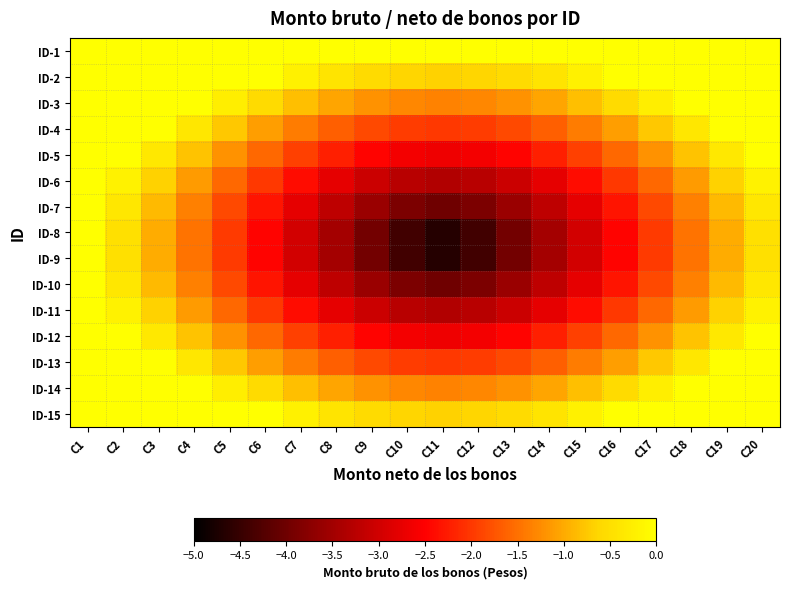

Reading left to right, extract all data points from this chart.

ID-1: C1=0.0	C2=0.0	C3=0.0	C4=0.0	C5=0.0	C6=0.0	C7=0.0	C8=0.0	C9=0.0	C10=0.0	C11=0.0	C12=0.0	C13=0.0	C14=0.0	C15=0.0	C16=0.0	C17=0.0	C18=0.0	C19=0.0	C20=0.0
ID-2: C1=0.0	C2=0.0	C3=0.0	C4=0.0	C5=0.0	C6=0.0	C7=-0.2	C8=-0.4	C9=-0.6	C10=-0.6	C11=-0.7	C12=-0.6	C13=-0.6	C14=-0.4	C15=-0.2	C16=0.0	C17=0.0	C18=0.0	C19=0.0	C20=0.0
ID-3: C1=0.0	C2=0.0	C3=0.0	C4=0.0	C5=-0.3	C6=-0.6	C7=-0.8	C8=-1.0	C9=-1.2	C10=-1.3	C11=-1.3	C12=-1.3	C13=-1.2	C14=-1.0	C15=-0.8	C16=-0.6	C17=-0.3	C18=0.0	C19=0.0	C20=0.0
ID-4: C1=0.0	C2=0.0	C3=0.0	C4=-0.4	C5=-0.8	C6=-1.1	C7=-1.4	C8=-1.6	C9=-1.8	C10=-2.0	C11=-2.0	C12=-2.0	C13=-1.8	C14=-1.6	C15=-1.4	C16=-1.1	C17=-0.8	C18=-0.4	C19=0.0	C20=0.0
ID-5: C1=0.0	C2=0.0	C3=-0.4	C4=-0.8	C5=-1.2	C6=-1.6	C7=-1.9	C8=-2.2	C9=-2.5	C10=-2.6	C11=-2.7	C12=-2.6	C13=-2.5	C14=-2.2	C15=-1.9	C16=-1.6	C17=-1.2	C18=-0.8	C19=-0.4	C20=0.0
ID-6: C1=0.0	C2=-0.2	C3=-0.7	C4=-1.1	C5=-1.6	C6=-2.0	C7=-2.4	C8=-2.8	C9=-3.1	C10=-3.3	C11=-3.3	C12=-3.3	C13=-3.1	C14=-2.8	C15=-2.4	C16=-2.0	C17=-1.6	C18=-1.1	C19=-0.7	C20=-0.2
ID-7: C1=0.0	C2=-0.4	C3=-0.9	C4=-1.4	C5=-1.8	C6=-2.3	C7=-2.8	C8=-3.2	C9=-3.6	C10=-3.9	C11=-4.0	C12=-3.9	C13=-3.6	C14=-3.2	C15=-2.8	C16=-2.3	C17=-1.8	C18=-1.4	C19=-0.9	C20=-0.4
ID-8: C1=0.0	C2=-0.5	C3=-1.0	C4=-1.5	C5=-2.0	C6=-2.5	C7=-3.0	C8=-3.5	C9=-3.9	C10=-4.4	C11=-4.7	C12=-4.4	C13=-3.9	C14=-3.5	C15=-3.0	C16=-2.5	C17=-2.0	C18=-1.5	C19=-1.0	C20=-0.5
ID-9: C1=0.0	C2=-0.5	C3=-1.0	C4=-1.5	C5=-2.0	C6=-2.5	C7=-3.0	C8=-3.5	C9=-3.9	C10=-4.4	C11=-4.7	C12=-4.4	C13=-3.9	C14=-3.5	C15=-3.0	C16=-2.5	C17=-2.0	C18=-1.5	C19=-1.0	C20=-0.5
ID-10: C1=0.0	C2=-0.4	C3=-0.9	C4=-1.4	C5=-1.8	C6=-2.3	C7=-2.8	C8=-3.2	C9=-3.6	C10=-3.9	C11=-4.0	C12=-3.9	C13=-3.6	C14=-3.2	C15=-2.8	C16=-2.3	C17=-1.8	C18=-1.4	C19=-0.9	C20=-0.4
ID-11: C1=0.0	C2=-0.2	C3=-0.7	C4=-1.1	C5=-1.6	C6=-2.0	C7=-2.4	C8=-2.8	C9=-3.1	C10=-3.3	C11=-3.3	C12=-3.3	C13=-3.1	C14=-2.8	C15=-2.4	C16=-2.0	C17=-1.6	C18=-1.1	C19=-0.7	C20=-0.2
ID-12: C1=0.0	C2=0.0	C3=-0.4	C4=-0.8	C5=-1.2	C6=-1.6	C7=-1.9	C8=-2.2	C9=-2.5	C10=-2.6	C11=-2.7	C12=-2.6	C13=-2.5	C14=-2.2	C15=-1.9	C16=-1.6	C17=-1.2	C18=-0.8	C19=-0.4	C20=0.0
ID-13: C1=0.0	C2=0.0	C3=0.0	C4=-0.4	C5=-0.8	C6=-1.1	C7=-1.4	C8=-1.6	C9=-1.8	C10=-2.0	C11=-2.0	C12=-2.0	C13=-1.8	C14=-1.6	C15=-1.4	C16=-1.1	C17=-0.8	C18=-0.4	C19=0.0	C20=0.0
ID-14: C1=0.0	C2=0.0	C3=0.0	C4=0.0	C5=-0.3	C6=-0.6	C7=-0.8	C8=-1.0	C9=-1.2	C10=-1.3	C11=-1.3	C12=-1.3	C13=-1.2	C14=-1.0	C15=-0.8	C16=-0.6	C17=-0.3	C18=0.0	C19=0.0	C20=0.0
ID-15: C1=0.0	C2=0.0	C3=0.0	C4=0.0	C5=0.0	C6=0.0	C7=-0.2	C8=-0.4	C9=-0.6	C10=-0.6	C11=-0.7	C12=-0.6	C13=-0.6	C14=-0.4	C15=-0.2	C16=0.0	C17=0.0	C18=0.0	C19=0.0	C20=0.0